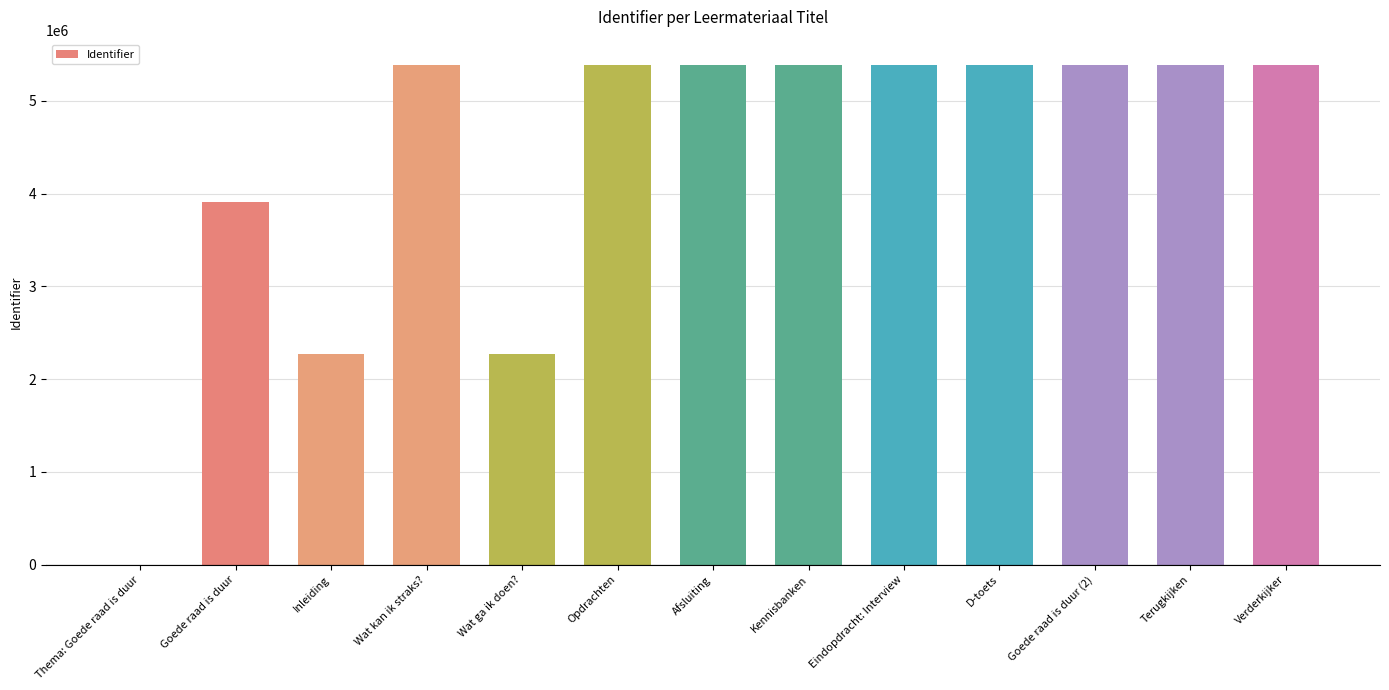

Between D-toets and Thema: Goede raad is duur, which is larger?

D-toets